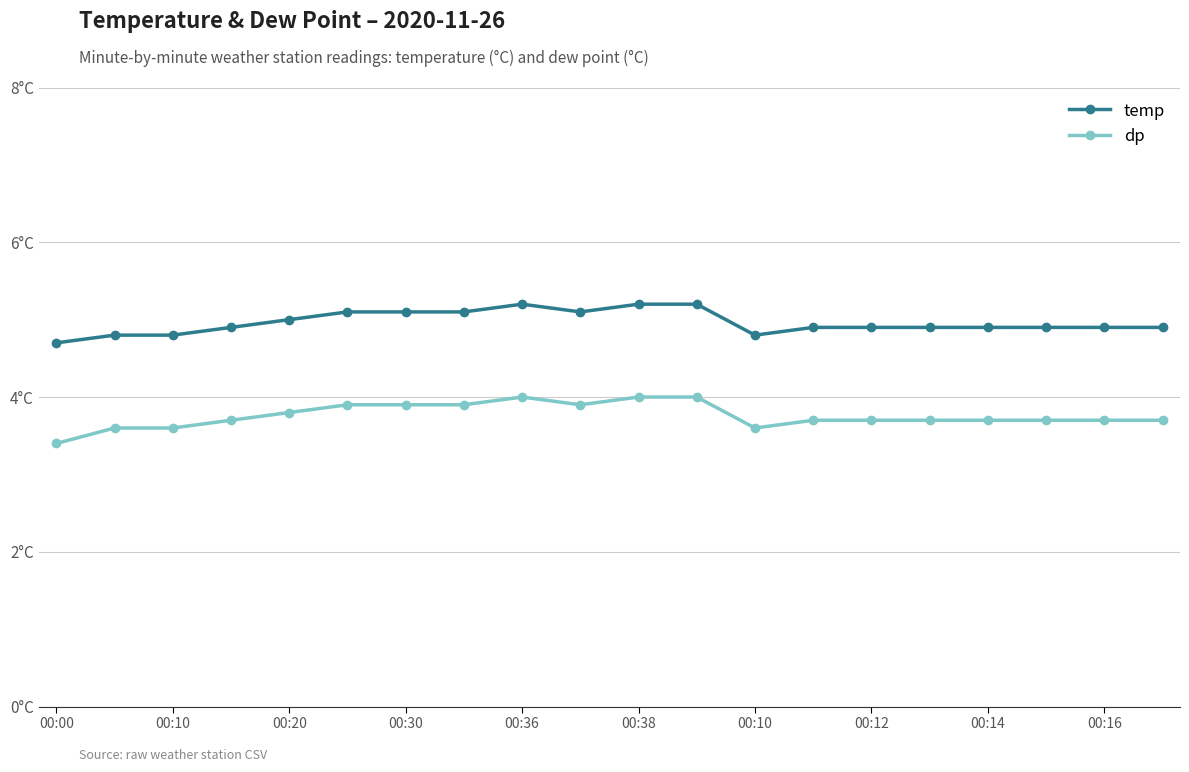

What are all the series names shown in the legend?

temp, dp